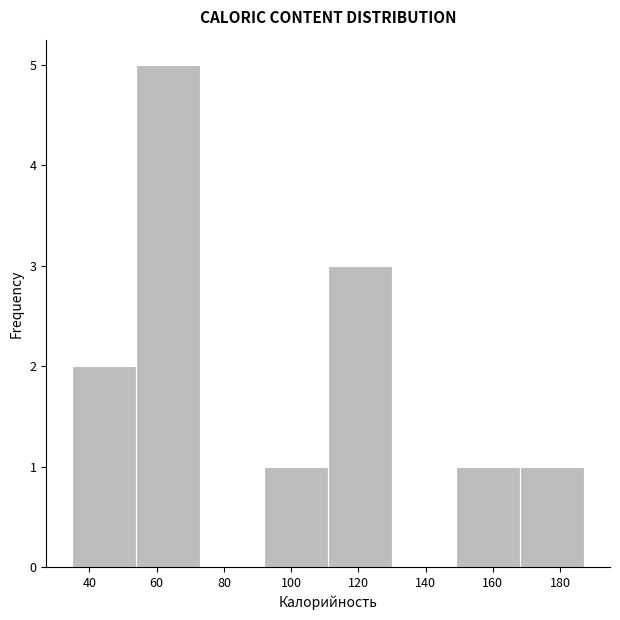

What is the height of the bar covering 34 to 54 on the x-axis? Neither the bar edges nor the heights are printed on the chart, so give them approximately, as read against the axes.

2